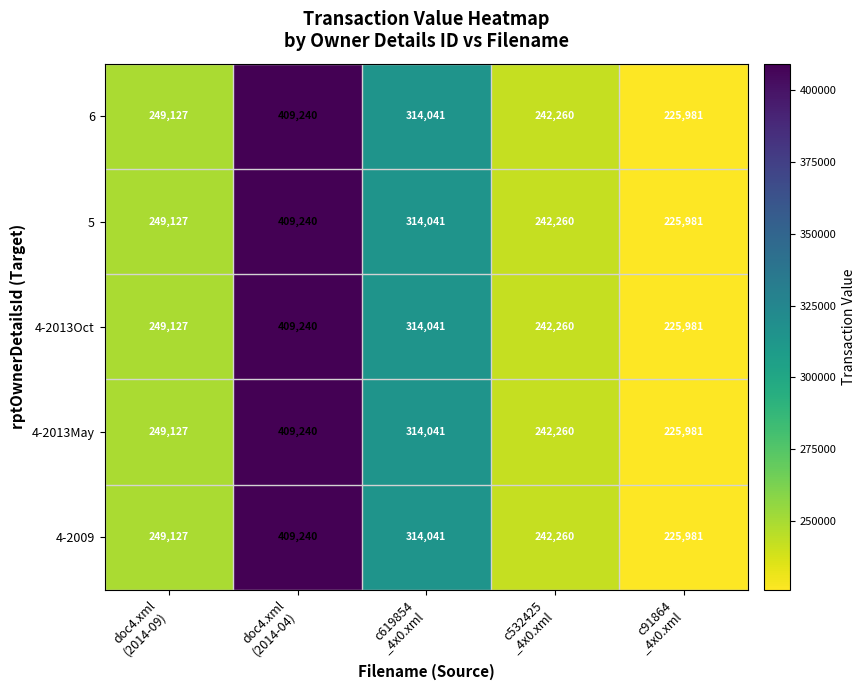

What is the minimum value for 4-2009?

225981